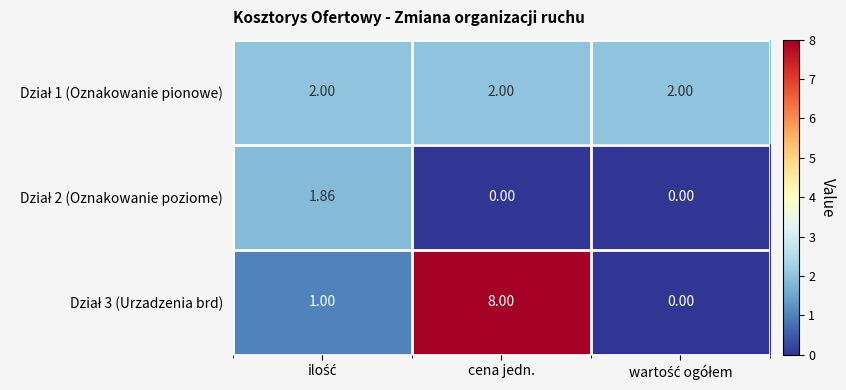

At which category is the sum across all series the highest?

cena jedn.